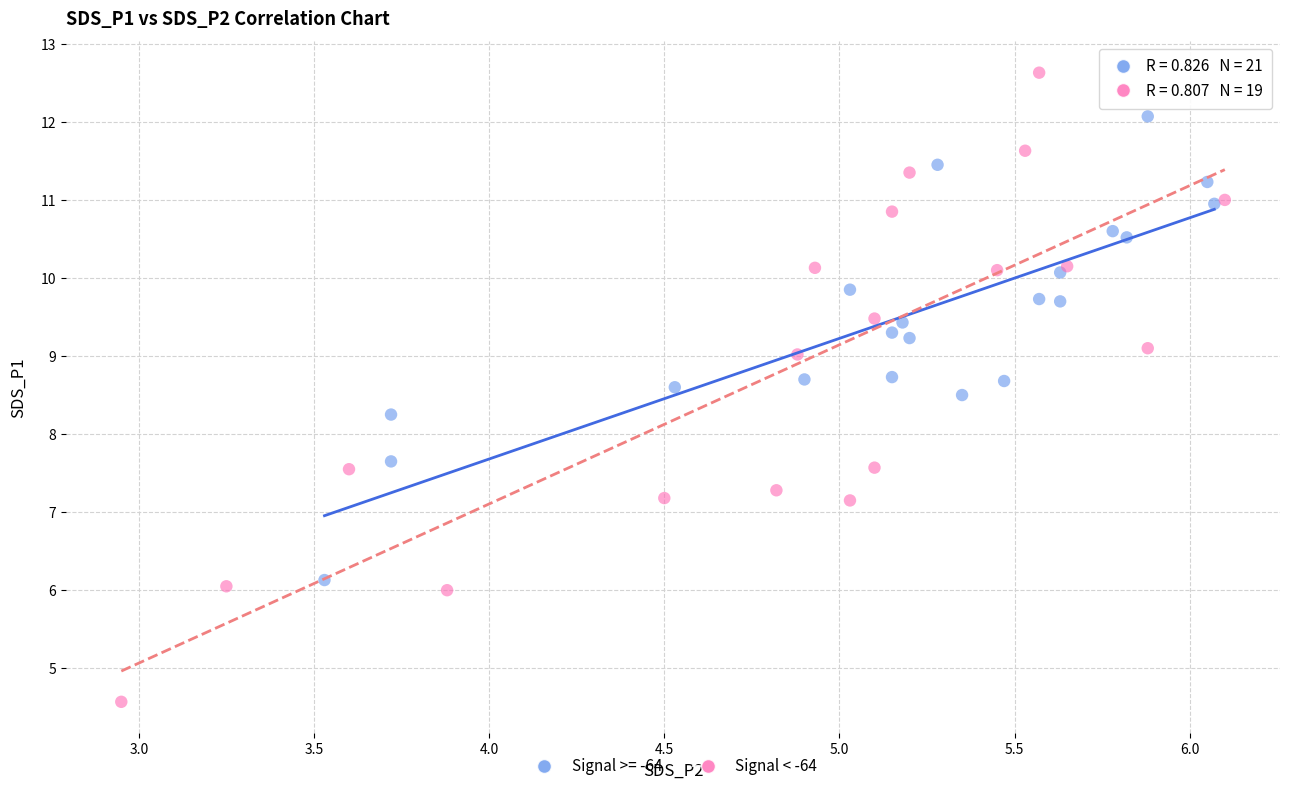

Which series has the largest Y range (max minus min)?

Signal < -64